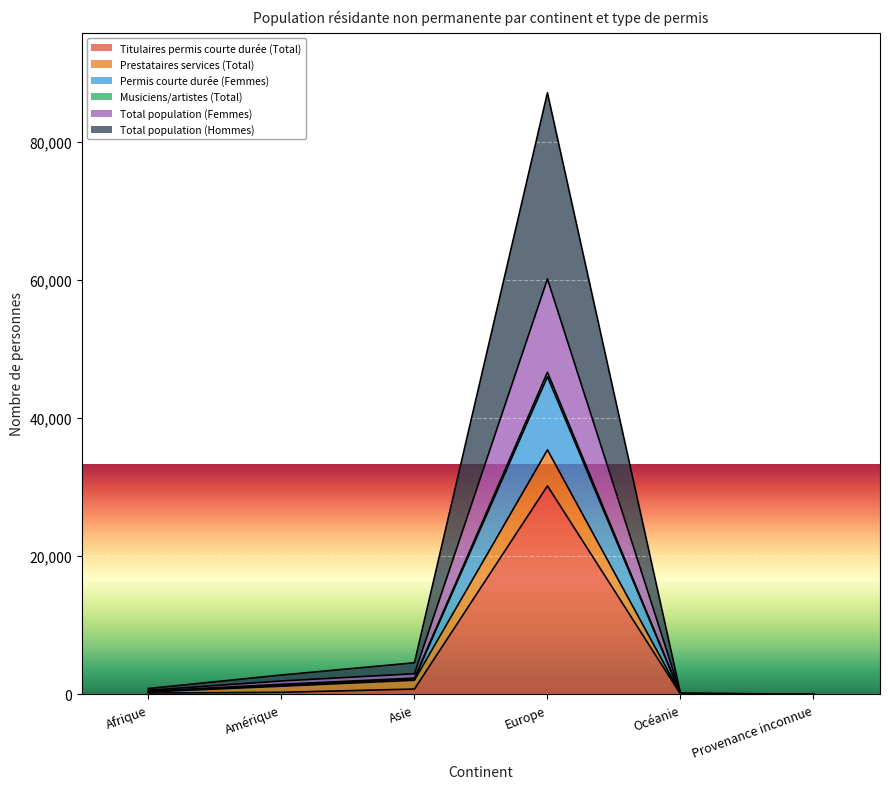

What is the label of the 4th point from the right?

Asie